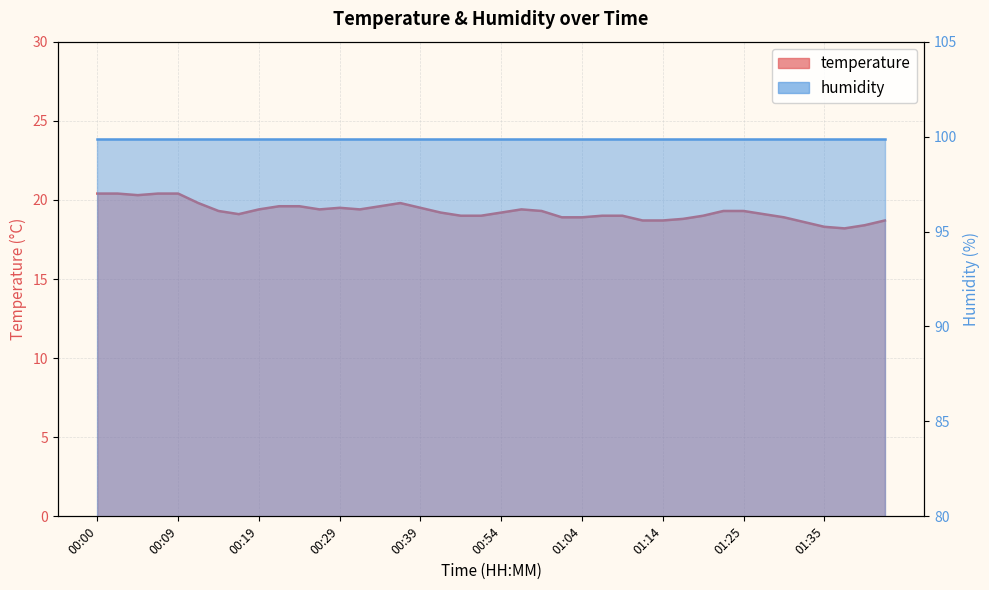

What is the sum of all values?

770.8